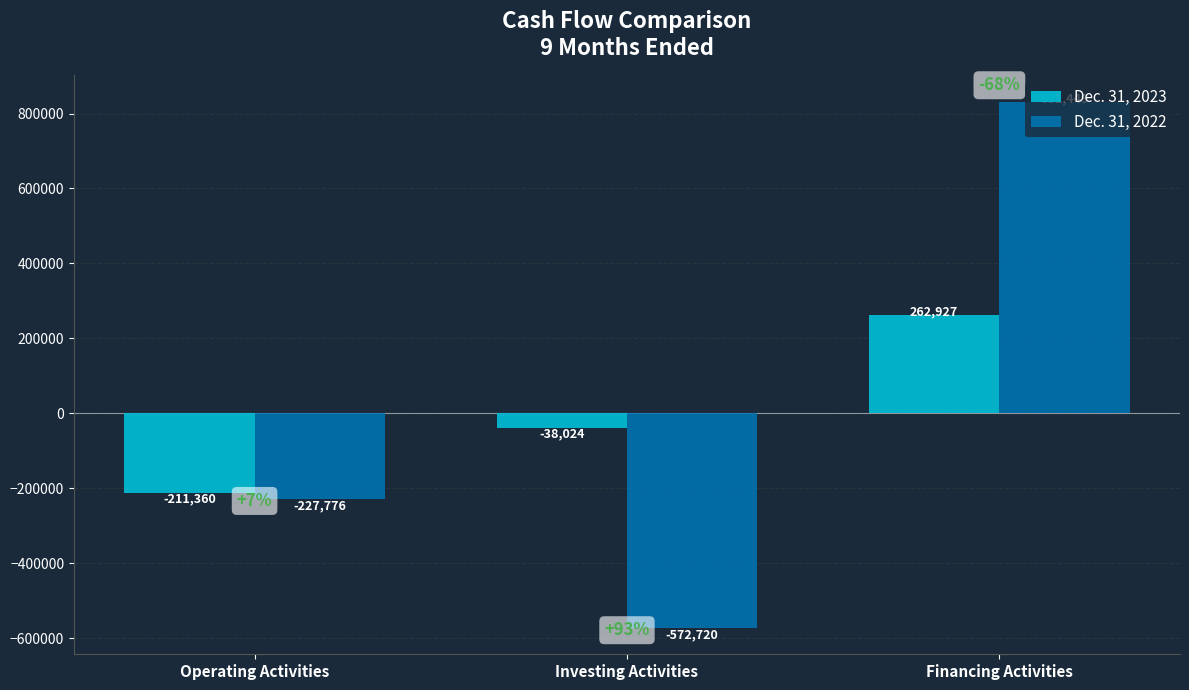

How many data points in Dec. 31, 2023 are less than -38024?

1